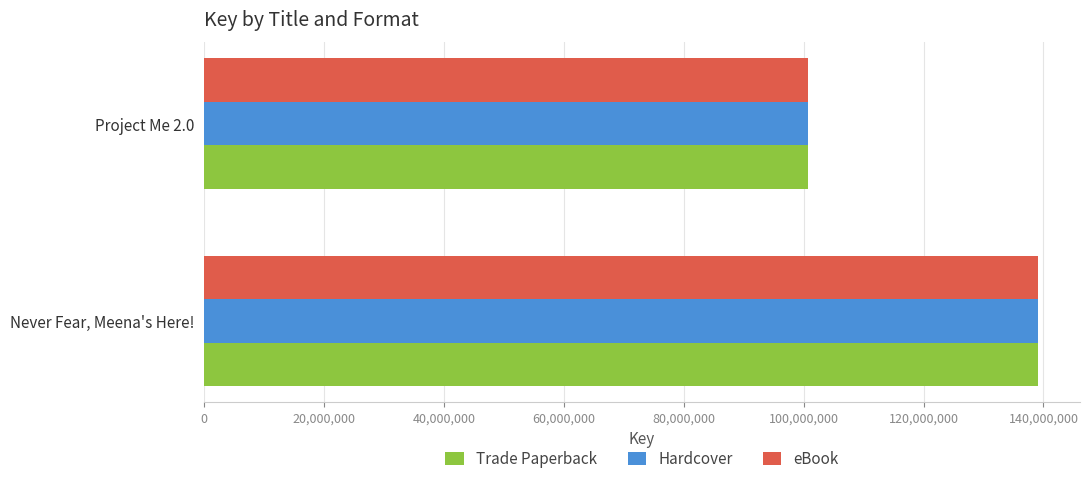

What is the highest value of the Hardcover series?

139137431